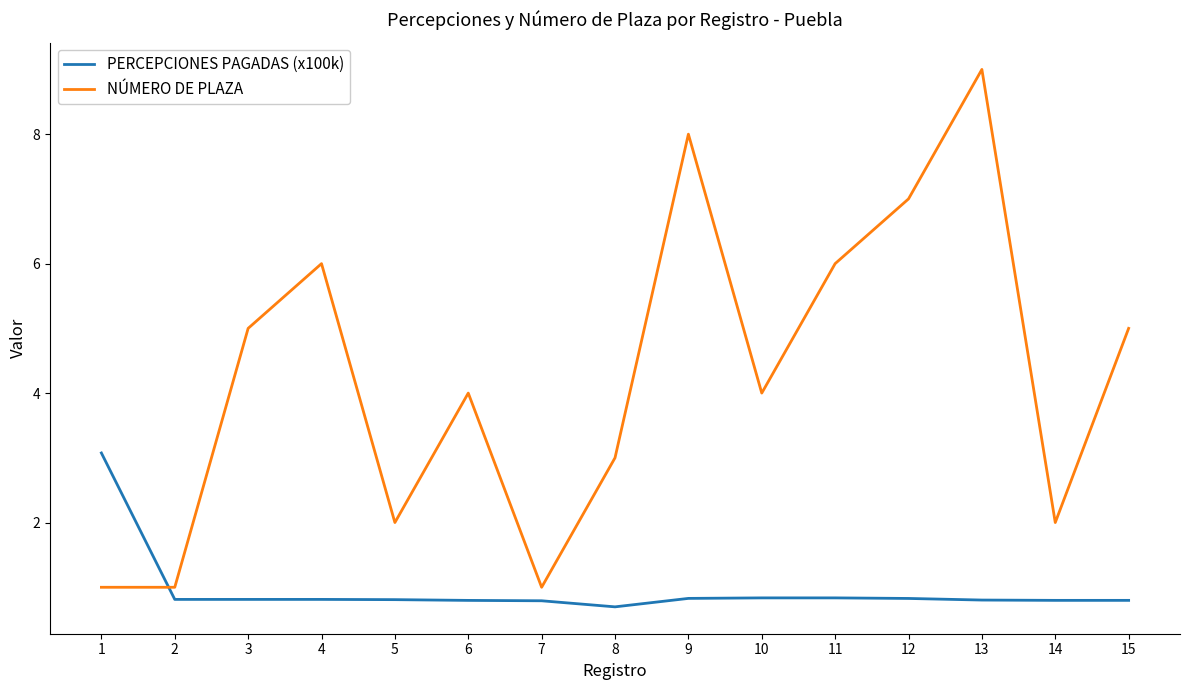

What are all the series names shown in the legend?

PERCEPCIONES PAGADAS (x100k), NÚMERO DE PLAZA